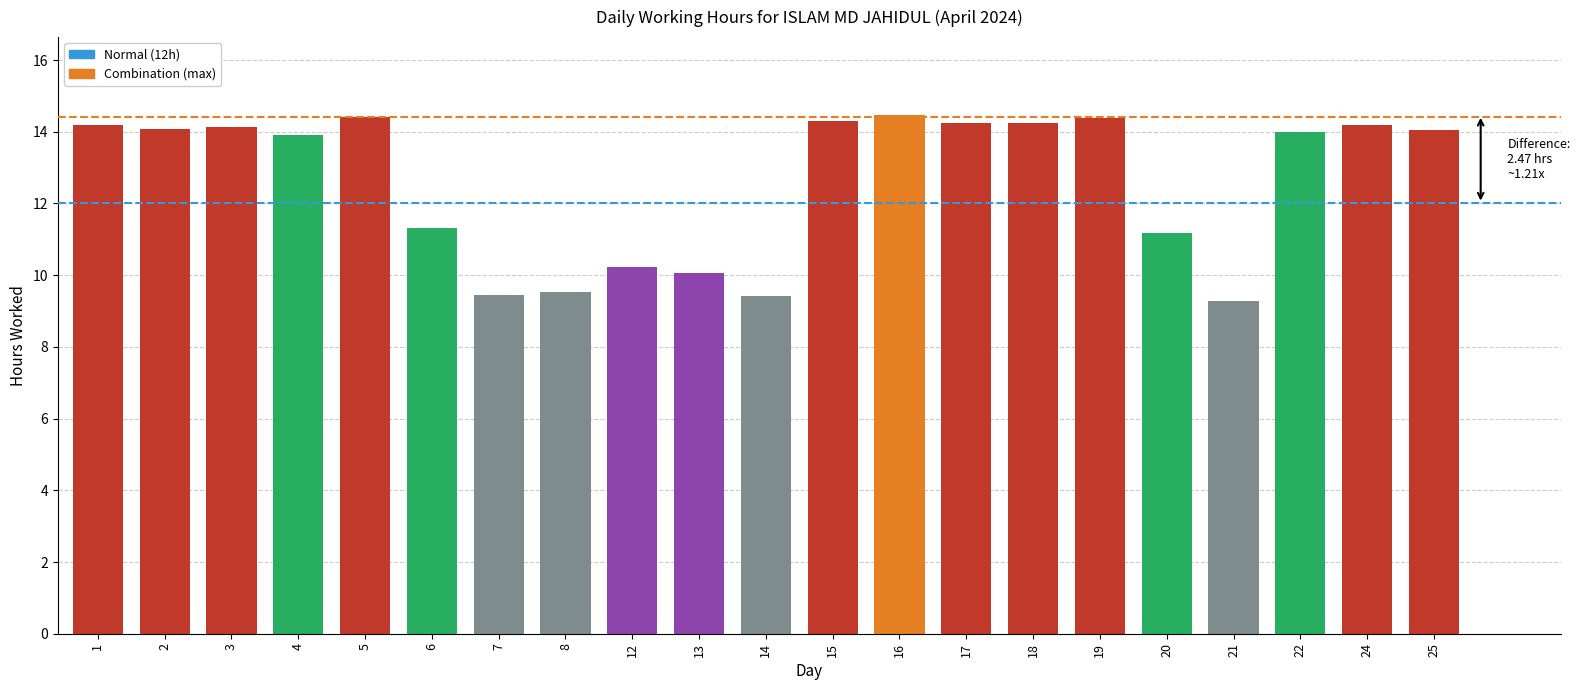

What is the value of the 3rd bar from the left?

14.1